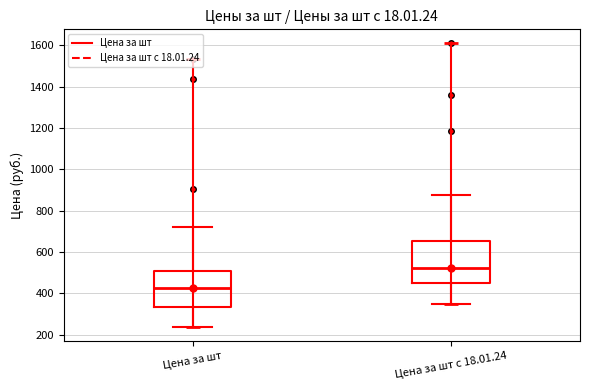

Which box is the tallest, from its lower edge to its upper edge?

Цена за шт с 18.01.24